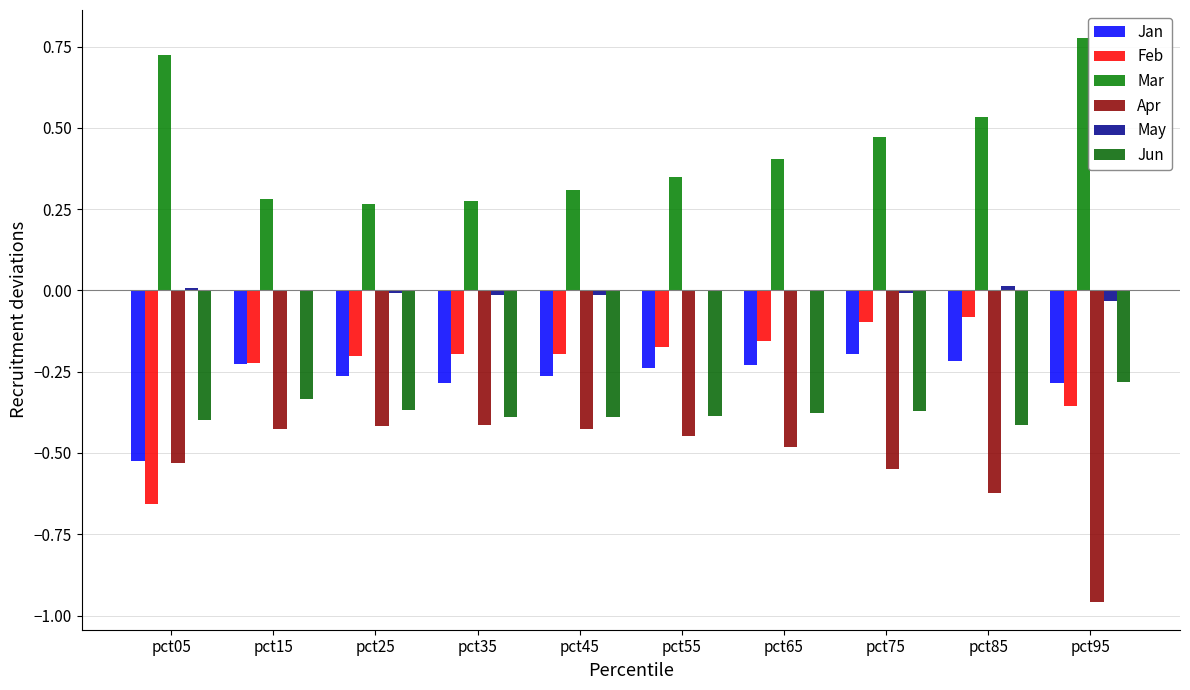

At which label does Mar reach its peak?

pct95